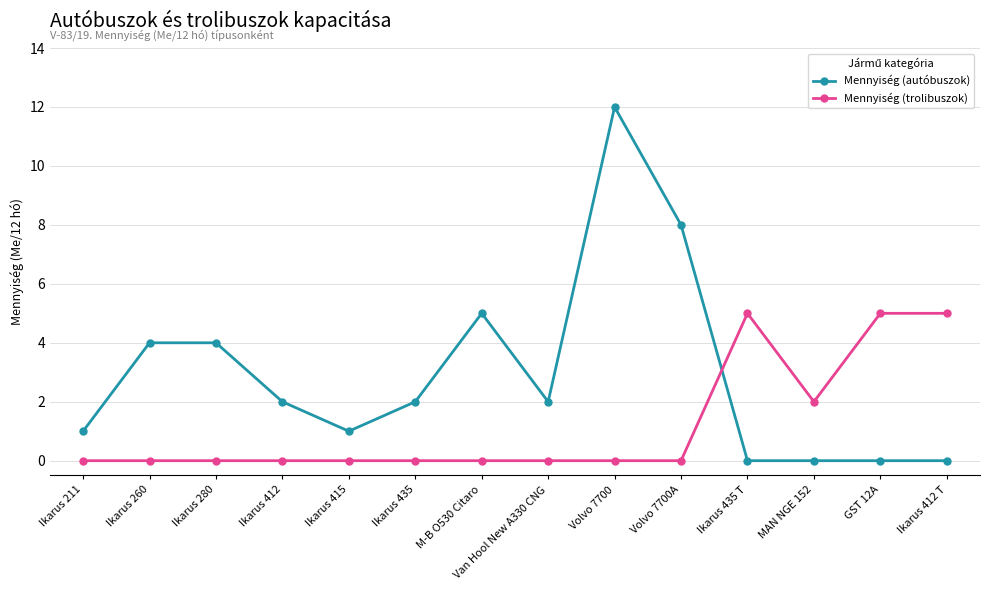

What is the label of the 7th point from the left?

M-B O530 Citaro